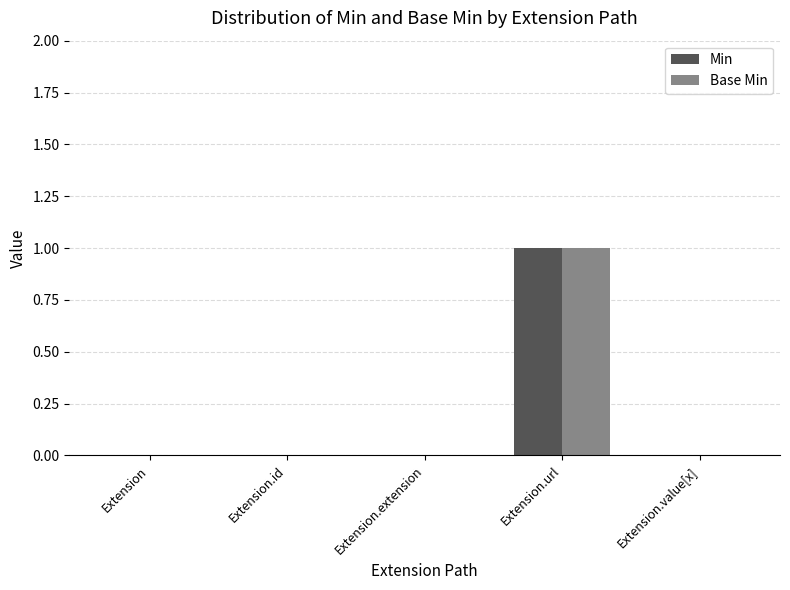

Is it true that Base Min equals 0 at Extension.value[x]?

True